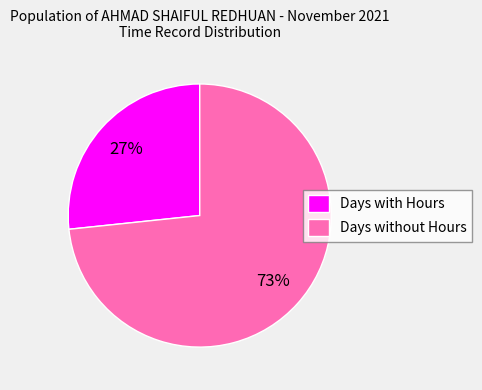

To the nearest percent, what is the average slice percentage?

50%